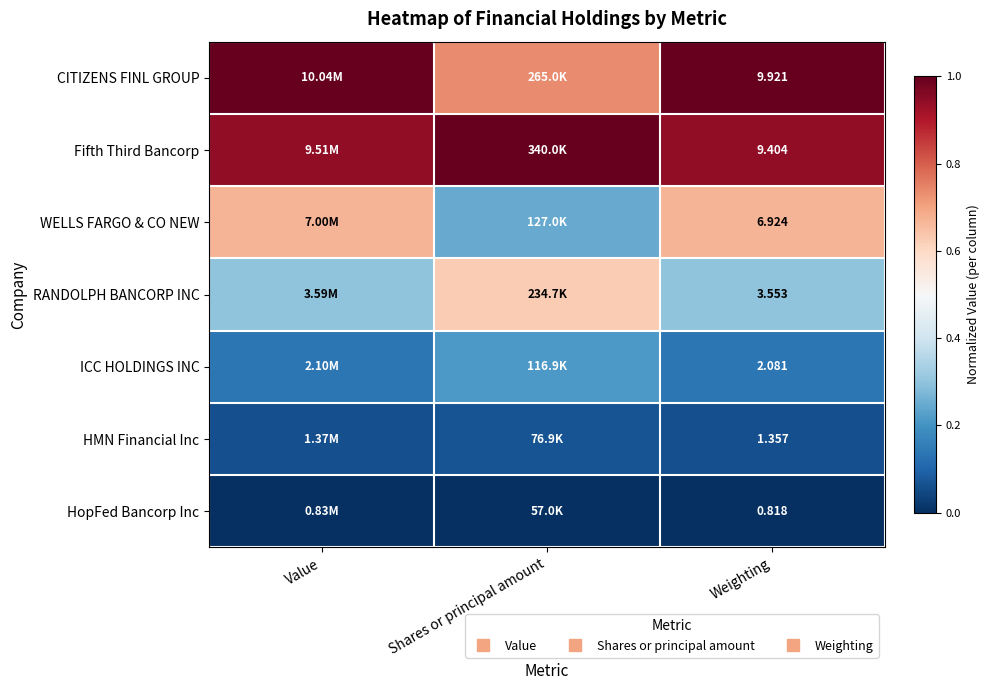

True or false: WELLS FARGO & CO NEW has a value of 0.2 at Value.

False